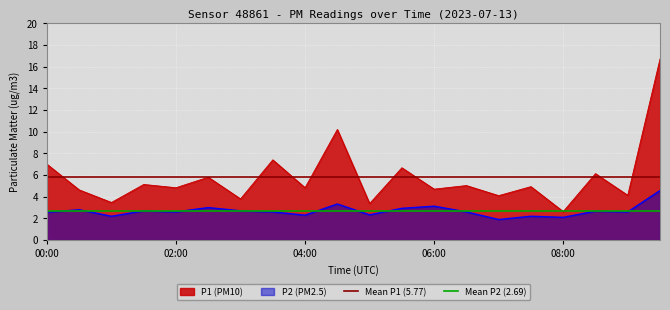

True or false: Mean P2 (2.69) has a value of 1.5 at 00:00.

False